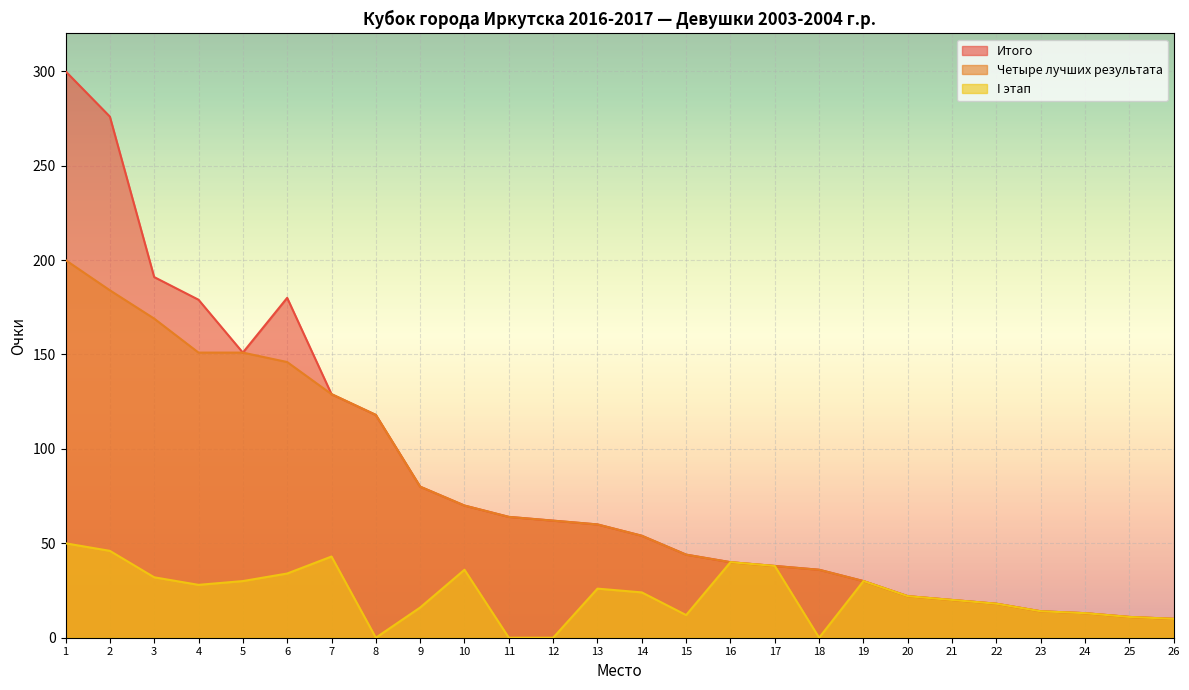

True or false: Четыре лучших результата and I этап cross at least once.

False